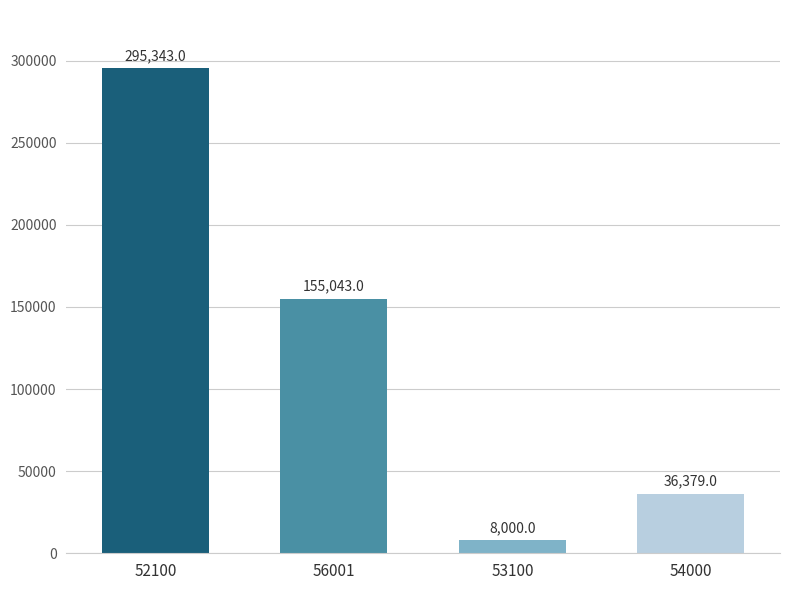

List the labels in order of value, largest first.

52100, 56001, 54000, 53100